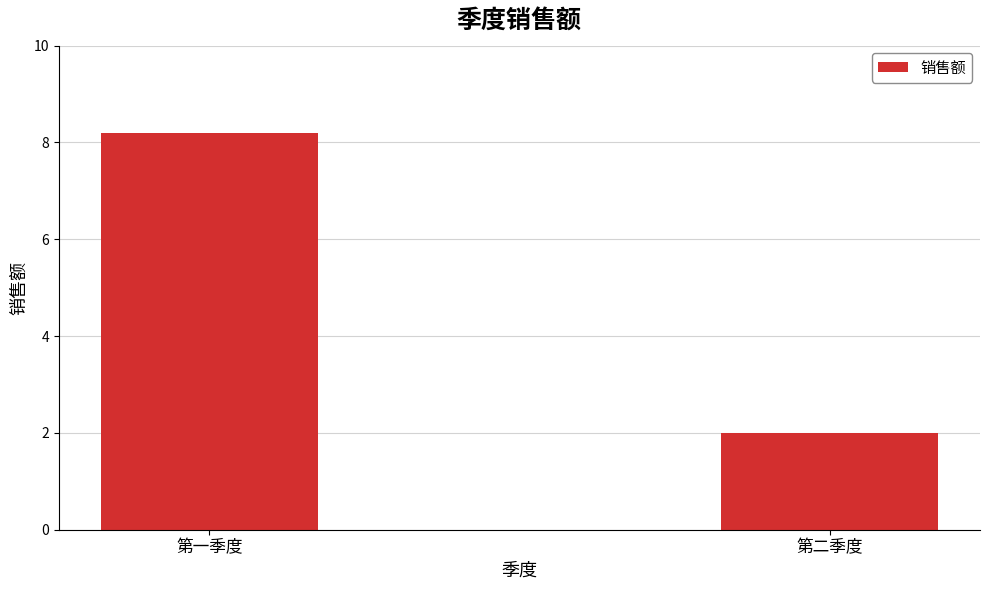

Rank the categories by value from lowest to highest.

第二季度, 第一季度